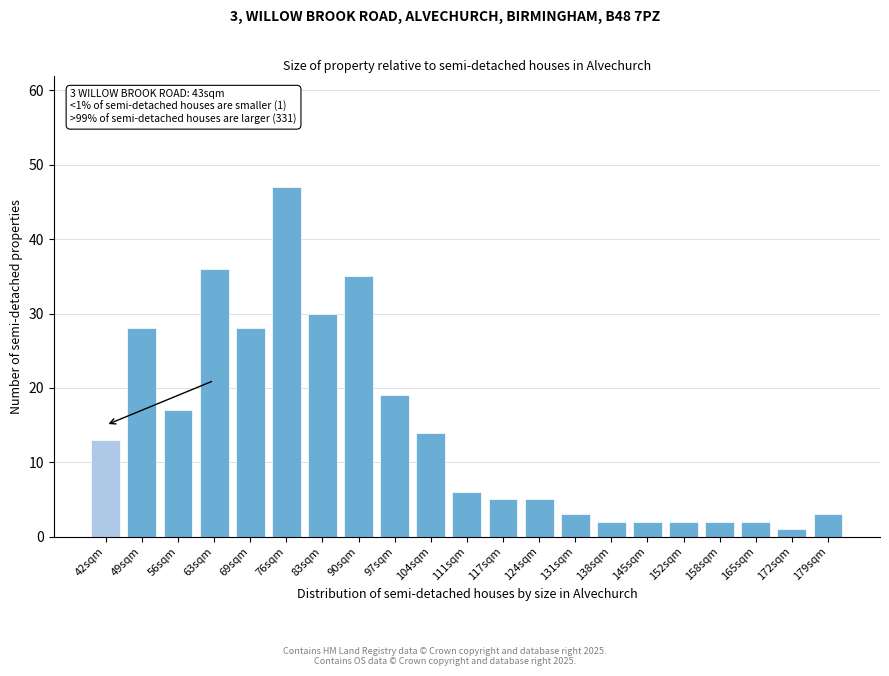

Reading left to right, what are all the values shown in this chart?

13	28	17	36	28	47	30	35	19	14	6	5	5	3	2	2	2	2	2	1	3